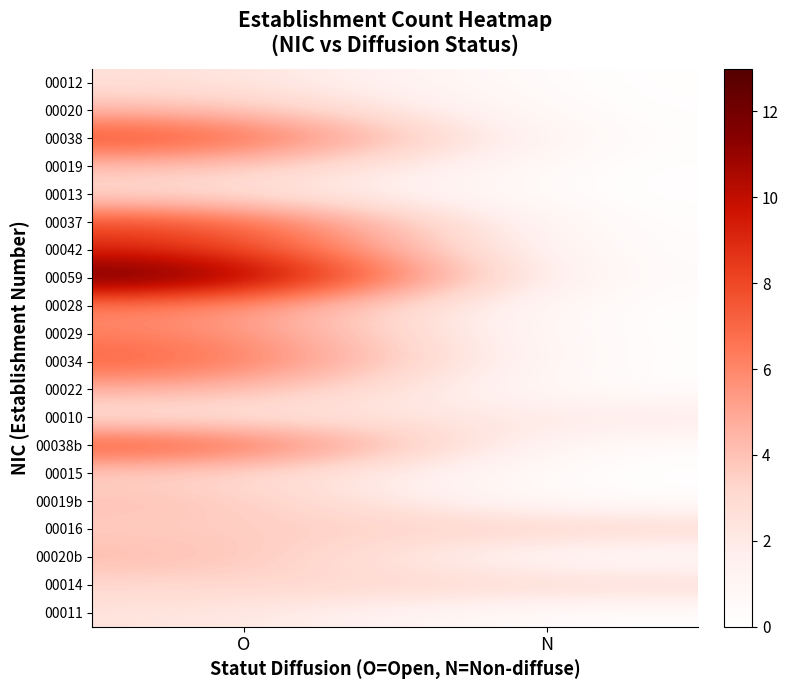

Reading left to right, extract all data points from this chart.

00012: O=2.6	N=0.0
00020: O=4.4	N=0.0
00038: O=8.4	N=0.0
00019: O=4.2	N=0.0
00013: O=2.9	N=0.0
00037: O=8.2	N=0.0
00042: O=9.3	N=0.0
00059: O=13.0	N=0.0
00028: O=6.2	N=0.0
00029: O=6.4	N=0.0
00034: O=7.5	N=0.0
00022: O=4.8	N=0.0
00010: O=2.2	N=2.2
00038b: O=8.4	N=0.0
00015: O=3.3	N=0.0
00019b: O=4.2	N=0.0
00016: O=3.5	N=3.5
00020b: O=4.4	N=0.0
00014: O=3.1	N=3.3
00011: O=2.4	N=0.0